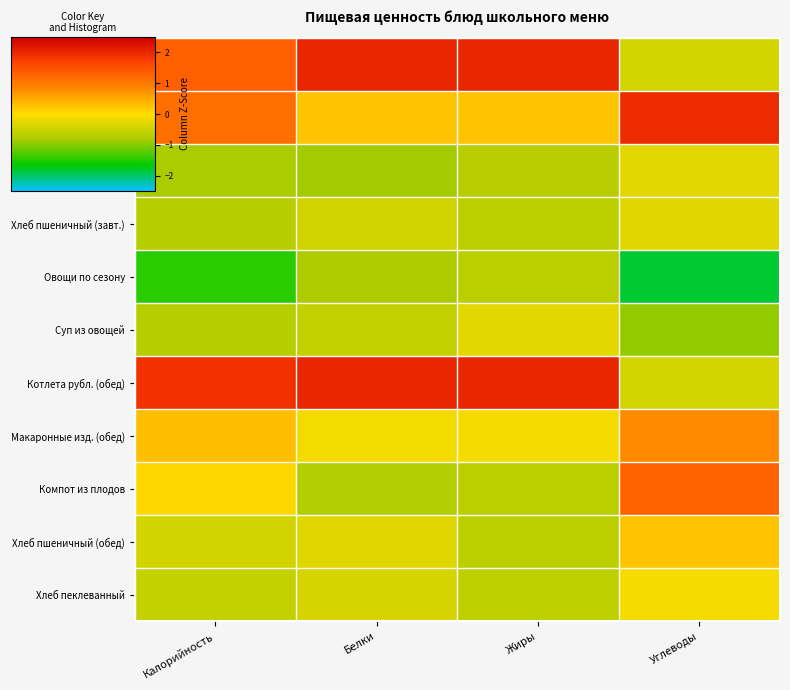

Reading left to right, transcribe all the data shown in this chart.

Котлета рубл. (завт.): Калорийность=1.3	Белки=2.0	Жиры=2.0	Углеводы=-0.4
Макаронные изд. (завт.): Калорийность=1.1	Белки=0.2	Жиры=0.2	Углеводы=2.0
Чай сладкий: Калорийность=-0.8	Белки=-0.9	Жиры=-0.7	Углеводы=-0.3
Хлеб пшеничный (завт.): Калорийность=-0.7	Белки=-0.5	Жиры=-0.7	Углеводы=-0.3
Овощи по сезону: Калорийность=-1.5	Белки=-0.8	Жиры=-0.7	Углеводы=-1.8
Суп из овощей: Калорийность=-0.7	Белки=-0.6	Жиры=-0.3	Углеводы=-0.9
Котлета рубл. (обед): Калорийность=1.9	Белки=2.0	Жиры=2.0	Углеводы=-0.4
Макаронные изд. (обед): Калорийность=0.3	Белки=-0.1	Жиры=-0.1	Углеводы=0.8
Компот из плодов: Калорийность=0.1	Белки=-0.8	Жиры=-0.6	Углеводы=1.3
Хлеб пшеничный (обед): Калорийность=-0.4	Белки=-0.3	Жиры=-0.7	Углеводы=0.2
Хлеб пеклеванный: Калорийность=-0.6	Белки=-0.4	Жиры=-0.6	Углеводы=-0.1